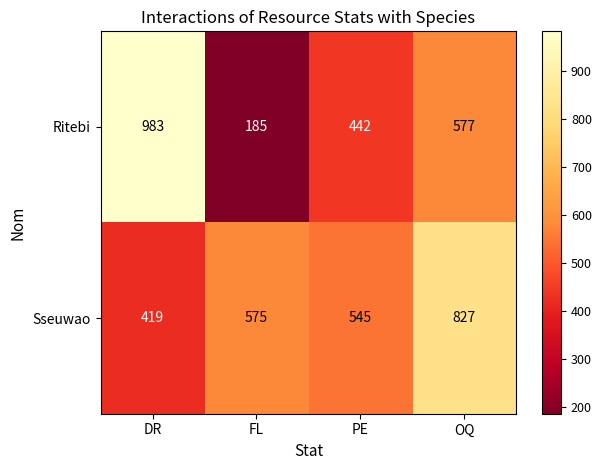

True or false: Ritebi has a value of 983 at DR.

True